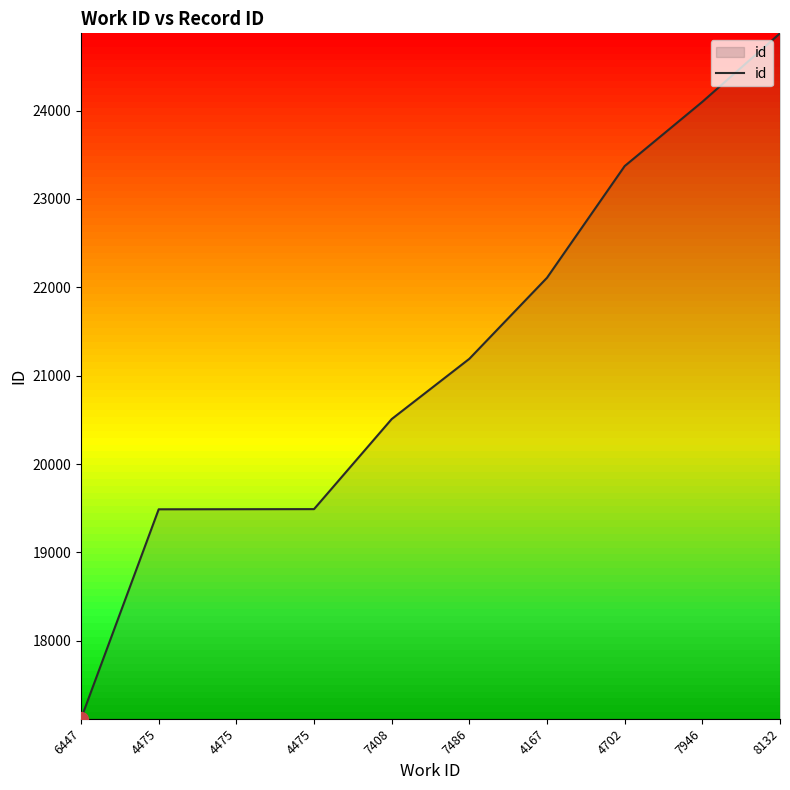

List the labels in order of value, smallest first.

6447, 4475, 4475, 4475, 7408, 7486, 4167, 4702, 7946, 8132